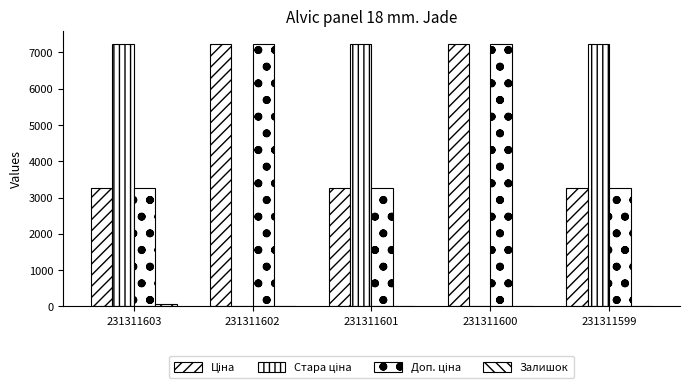

How many groups of bars are there?

5